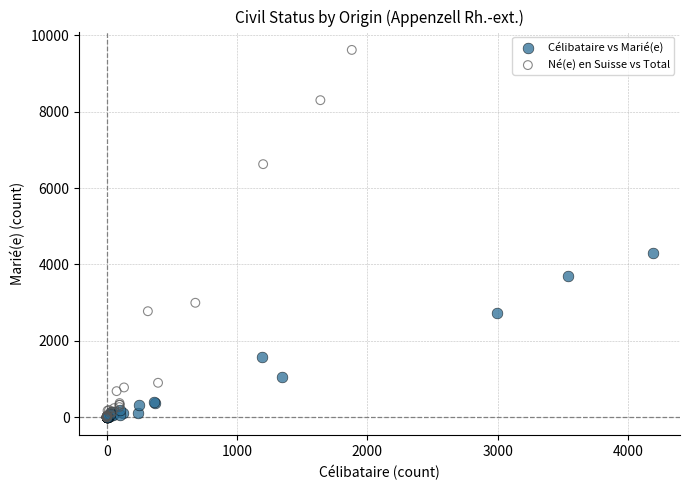

Which series reaches the maximum Y coordinate?

Né(e) en Suisse vs Total